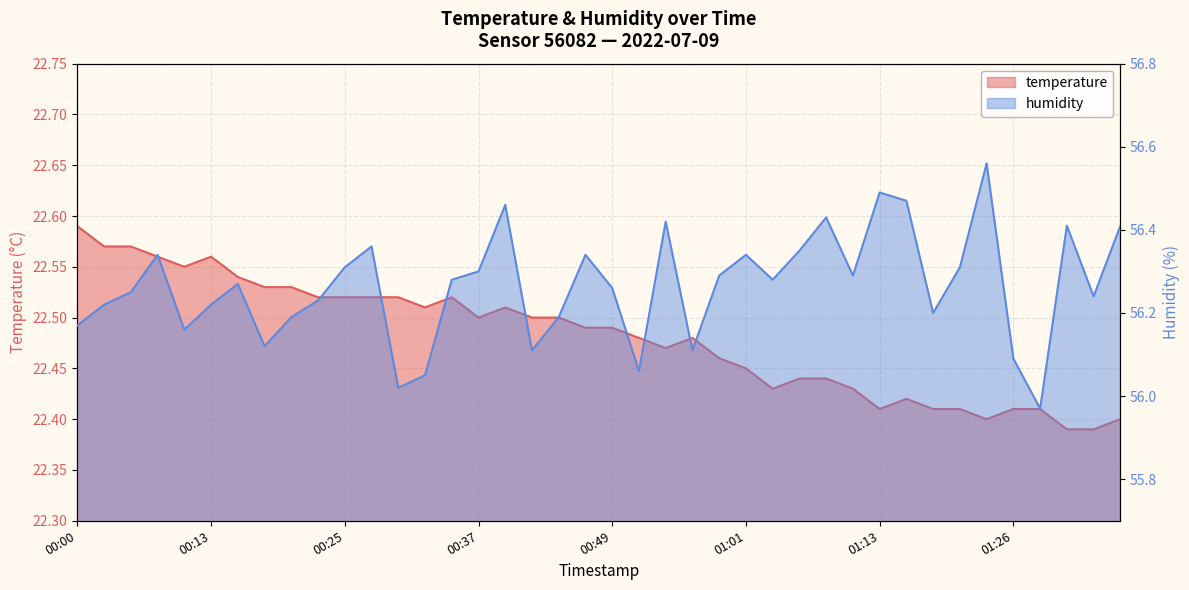

Does the chart display data point markers on the line(s)?

No